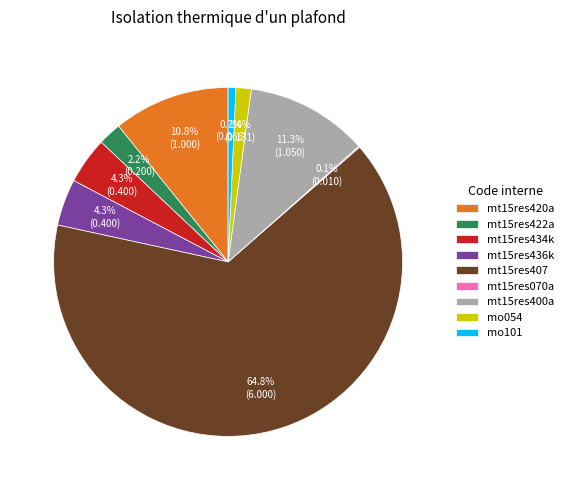

What percentage is the mo054 slice, to the nearest percent?

1%